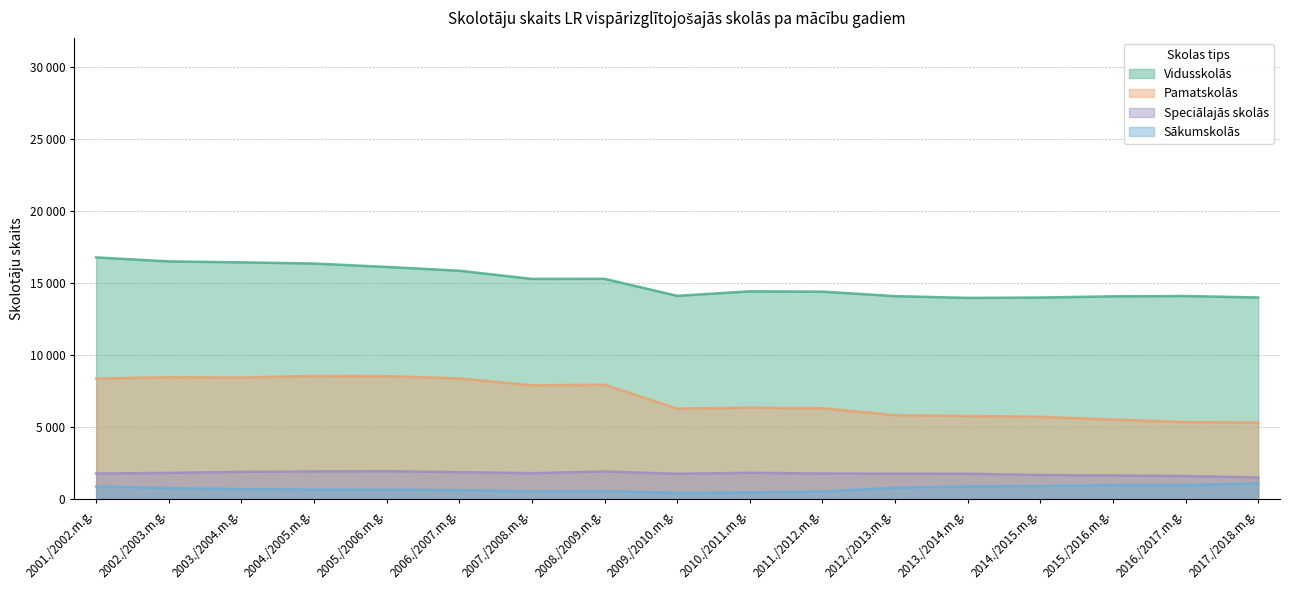

What is the average value of the Vidusskolās series?

15041